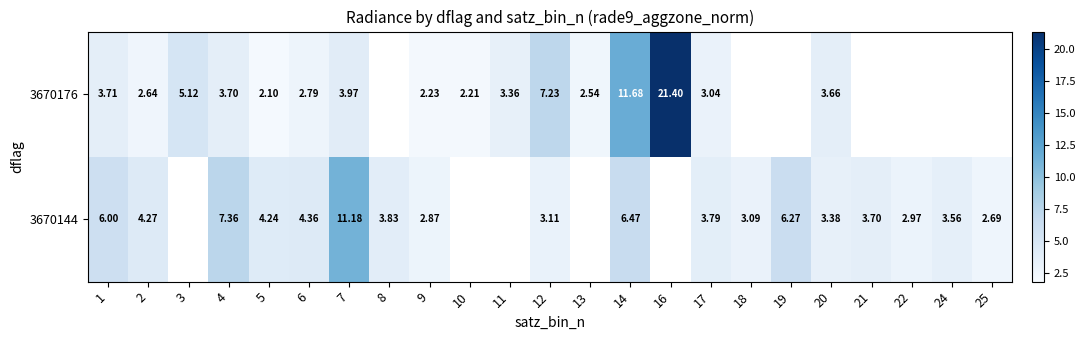

Is the value of 3670144 at 5 greater than the value of 3670176 at 9?

Yes